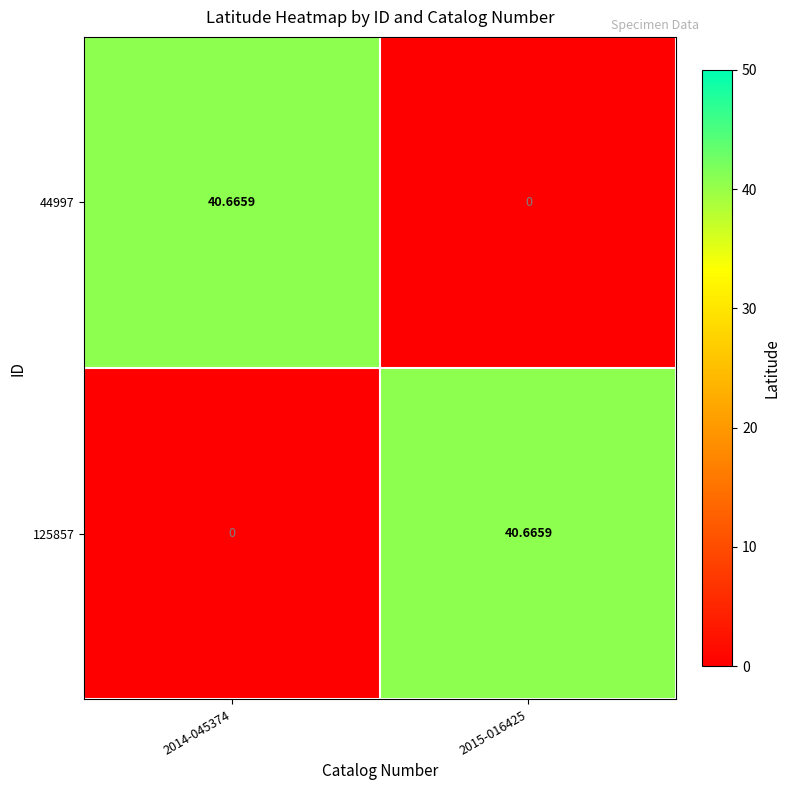

Is the value of 44997 at 2014-045374 greater than the value of 125857 at 2014-045374?

Yes